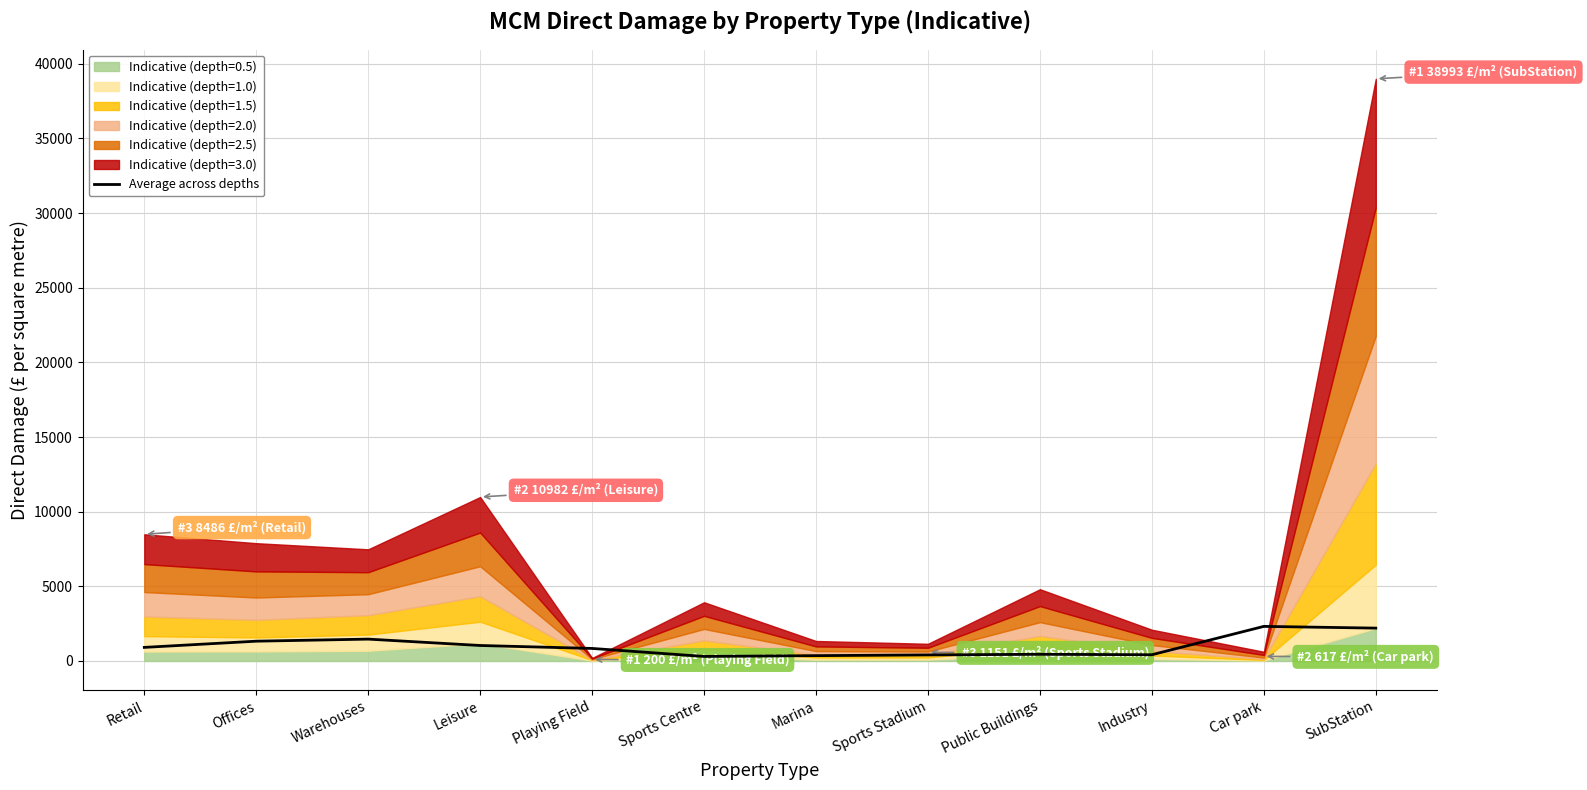

What is the change in value from Warehouses to SubStation?

+736.6